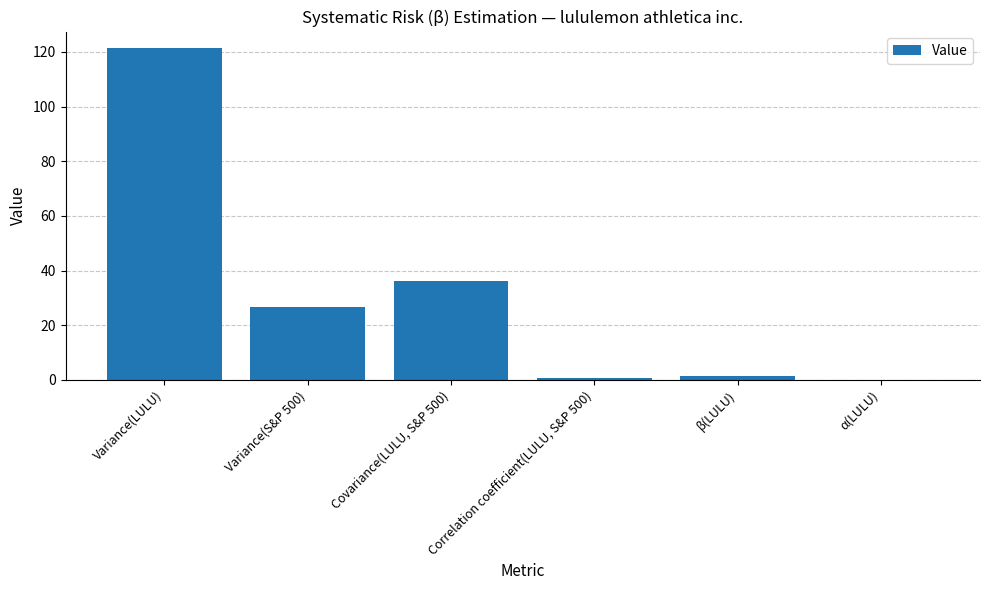

How many series are shown in this chart?

1